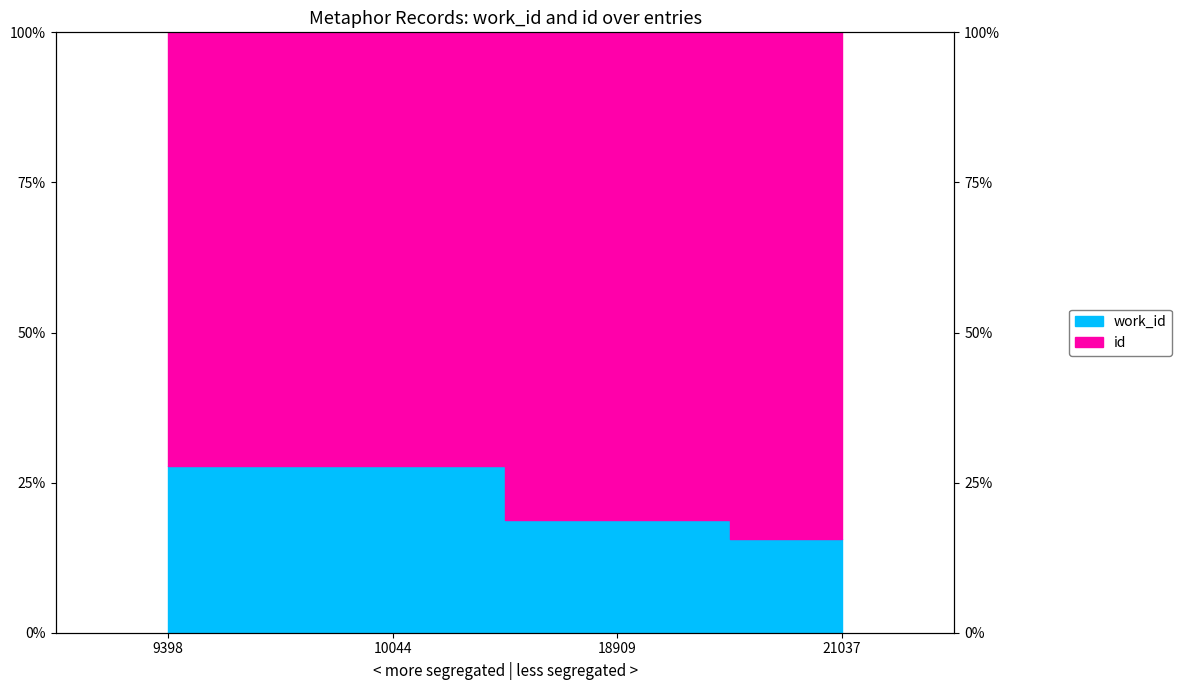

True or false: there are more than 0 points higher than both neighbors.

True